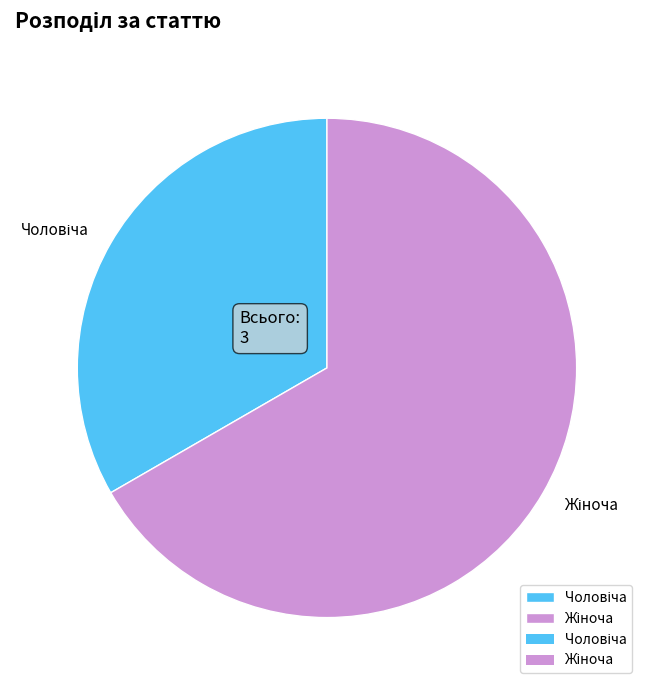

Does any single category account for the majority?

Yes